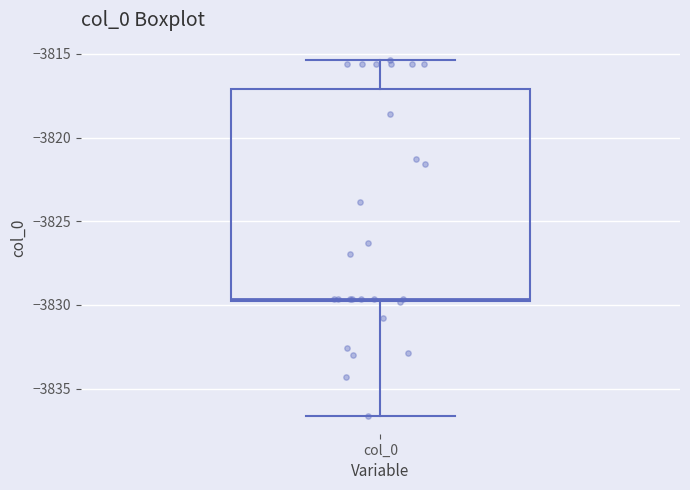

Where does the lower whisker of the box for col_0 end on the y-axis? The values are not printed on the chart, so give them approximately, as read against the axis.

-3836.5